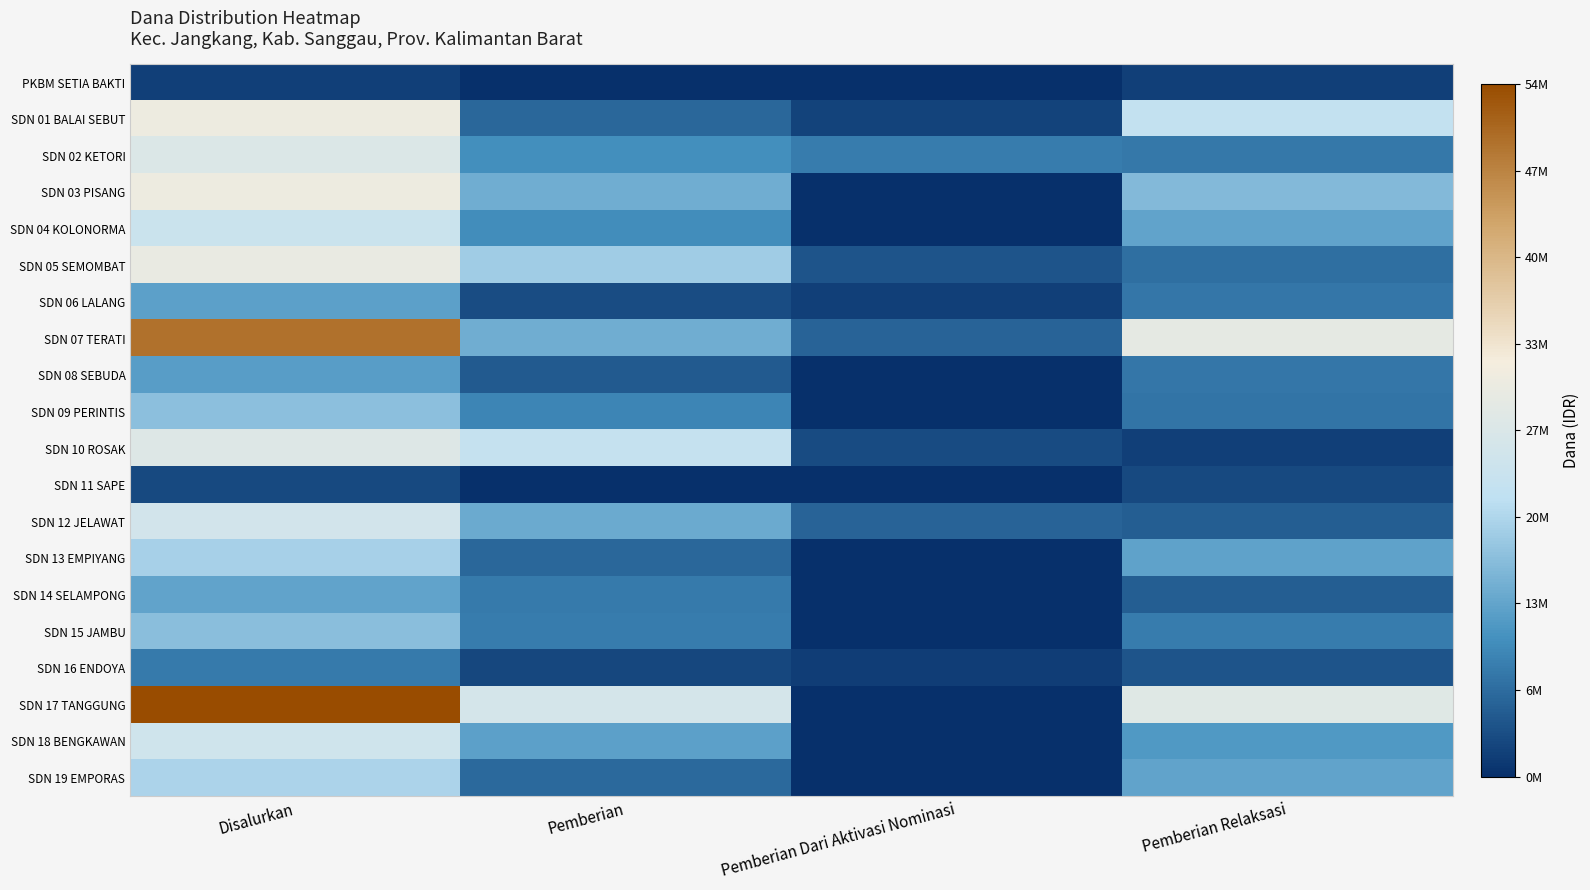

Which series has the widest spread of values?

SDN 17 TANGGUNG